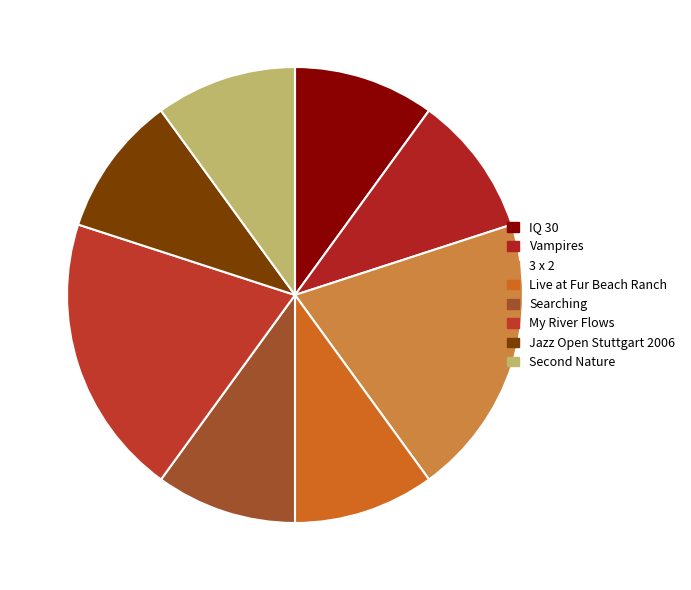

How many segments does this pie chart have?

8